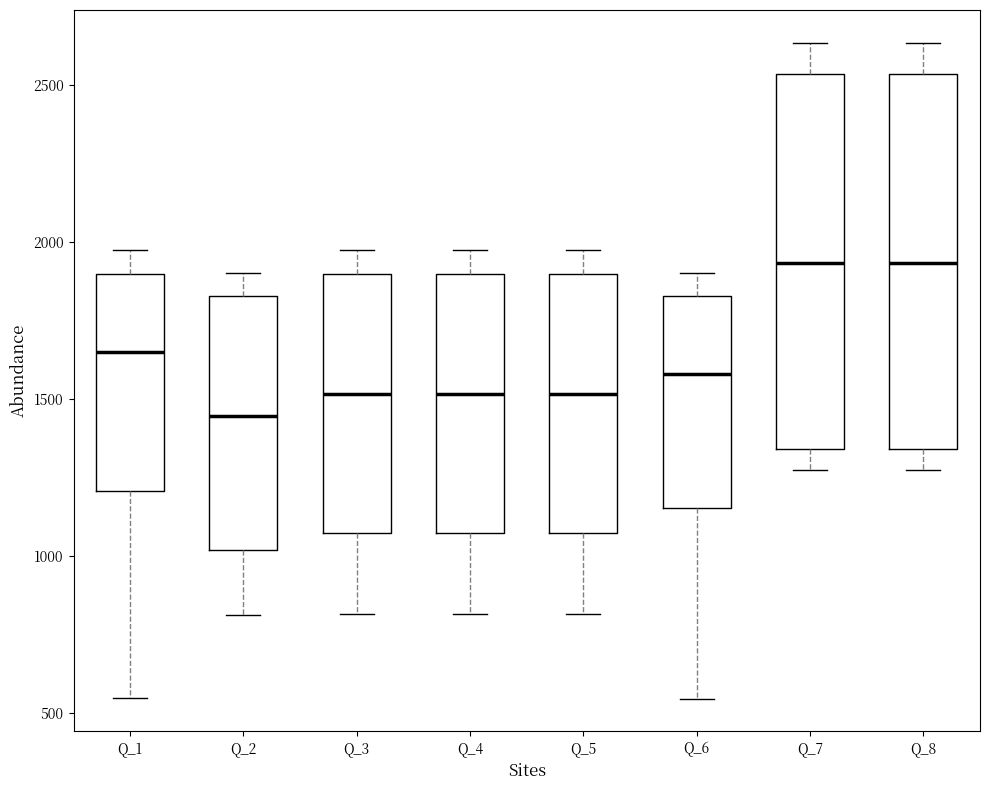

Reading left to right, read every box against the y-axis: the position of its median line, the range the box covers, and the ends of its whiskers. The values are not printed on the chart, so give them approximately, as read against the axis.

Q_1: median 1650, box 1200 to 1900, whiskers 550 to 1950
Q_2: median 1450, box 1000 to 1850, whiskers 800 to 1900
Q_3: median 1500, box 1050 to 1900, whiskers 800 to 1950
Q_4: median 1500, box 1050 to 1900, whiskers 800 to 1950
Q_5: median 1500, box 1050 to 1900, whiskers 800 to 1950
Q_6: median 1600, box 1150 to 1850, whiskers 550 to 1900
Q_7: median 1950, box 1350 to 2550, whiskers 1250 to 2650
Q_8: median 1950, box 1350 to 2550, whiskers 1250 to 2650